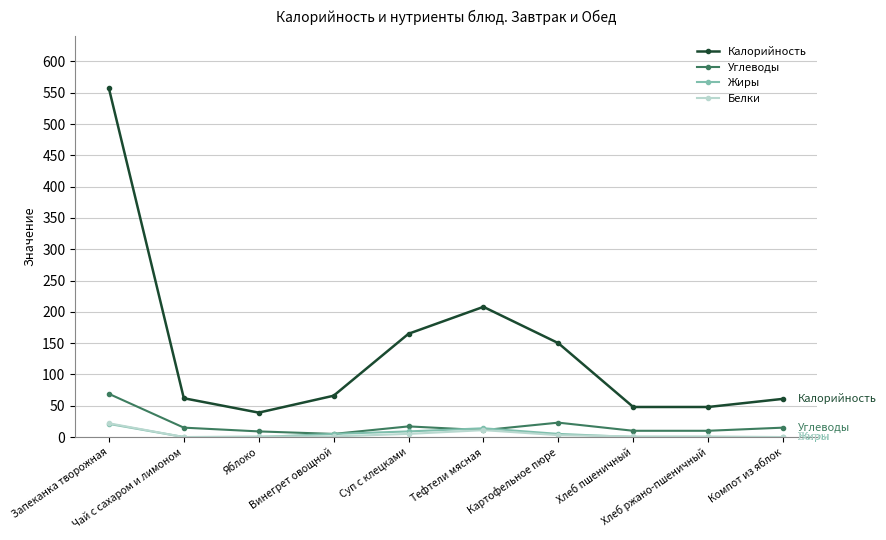

What is the spread (max minus min) of values at Суп с клецками?

160